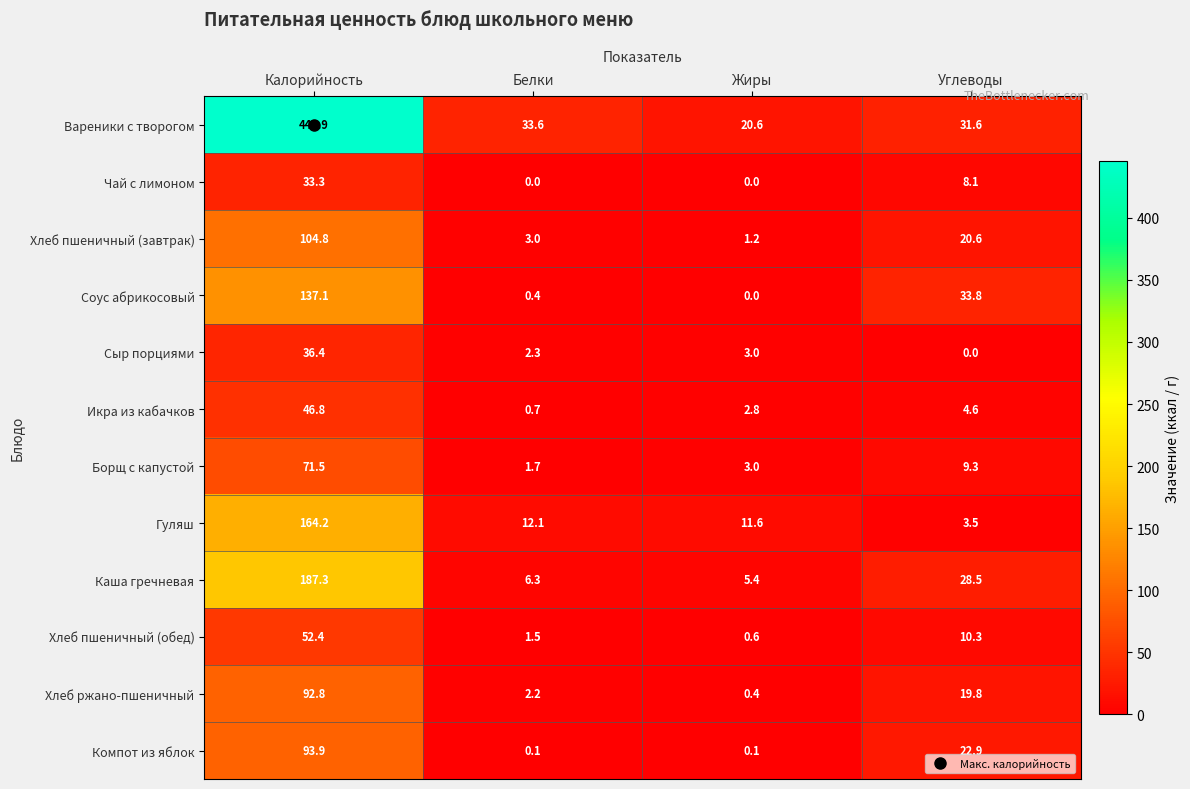

Which series has the largest total across all categories?

Вареники с творогом